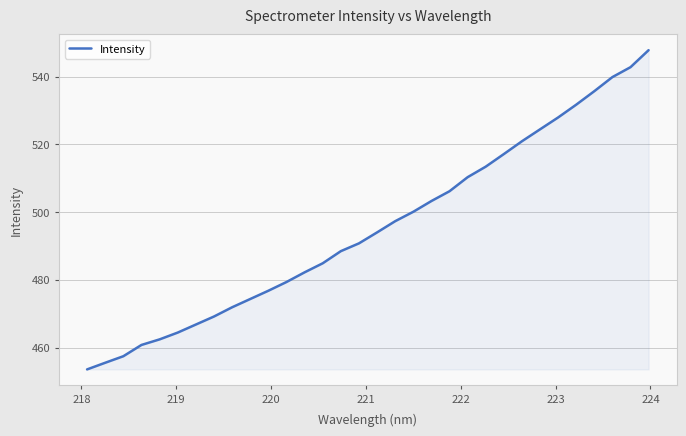

Count the number of categories in the chart.

32